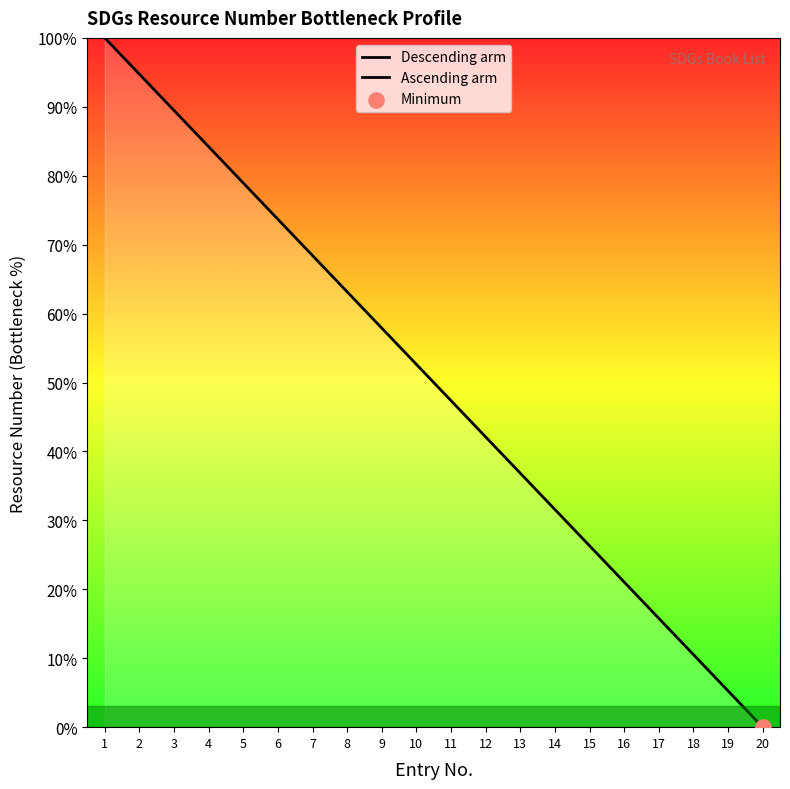

Approximately how many times larger is the value at 6 compared to 3?

1.0